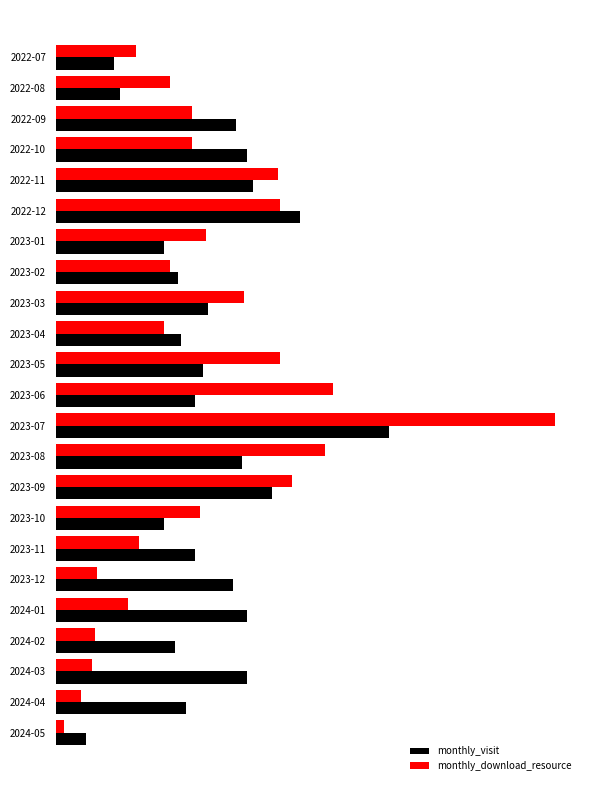

What is the value of the monthly_download_resource bar at the 13th from the left?

180